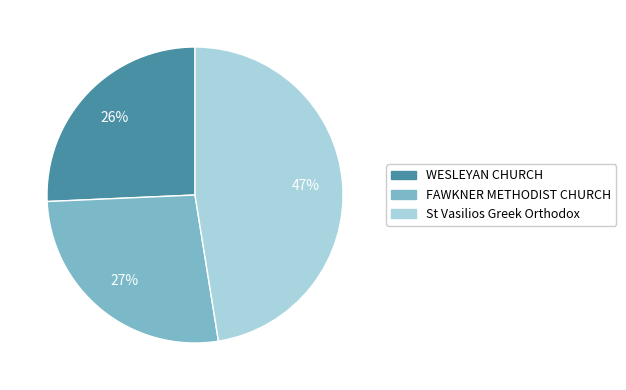

To the nearest percent, what is the average slice percentage?

33%